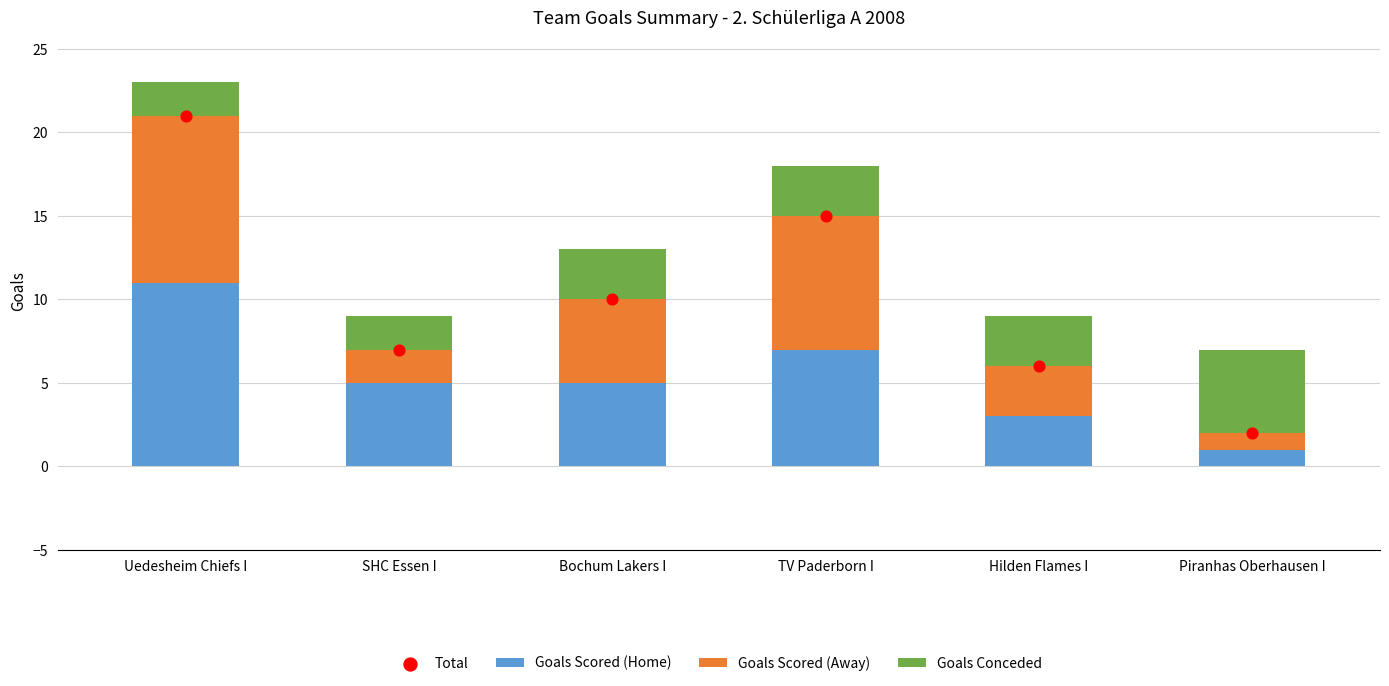

Which series reaches the minimum Y coordinate?

Goals Scored (Home)